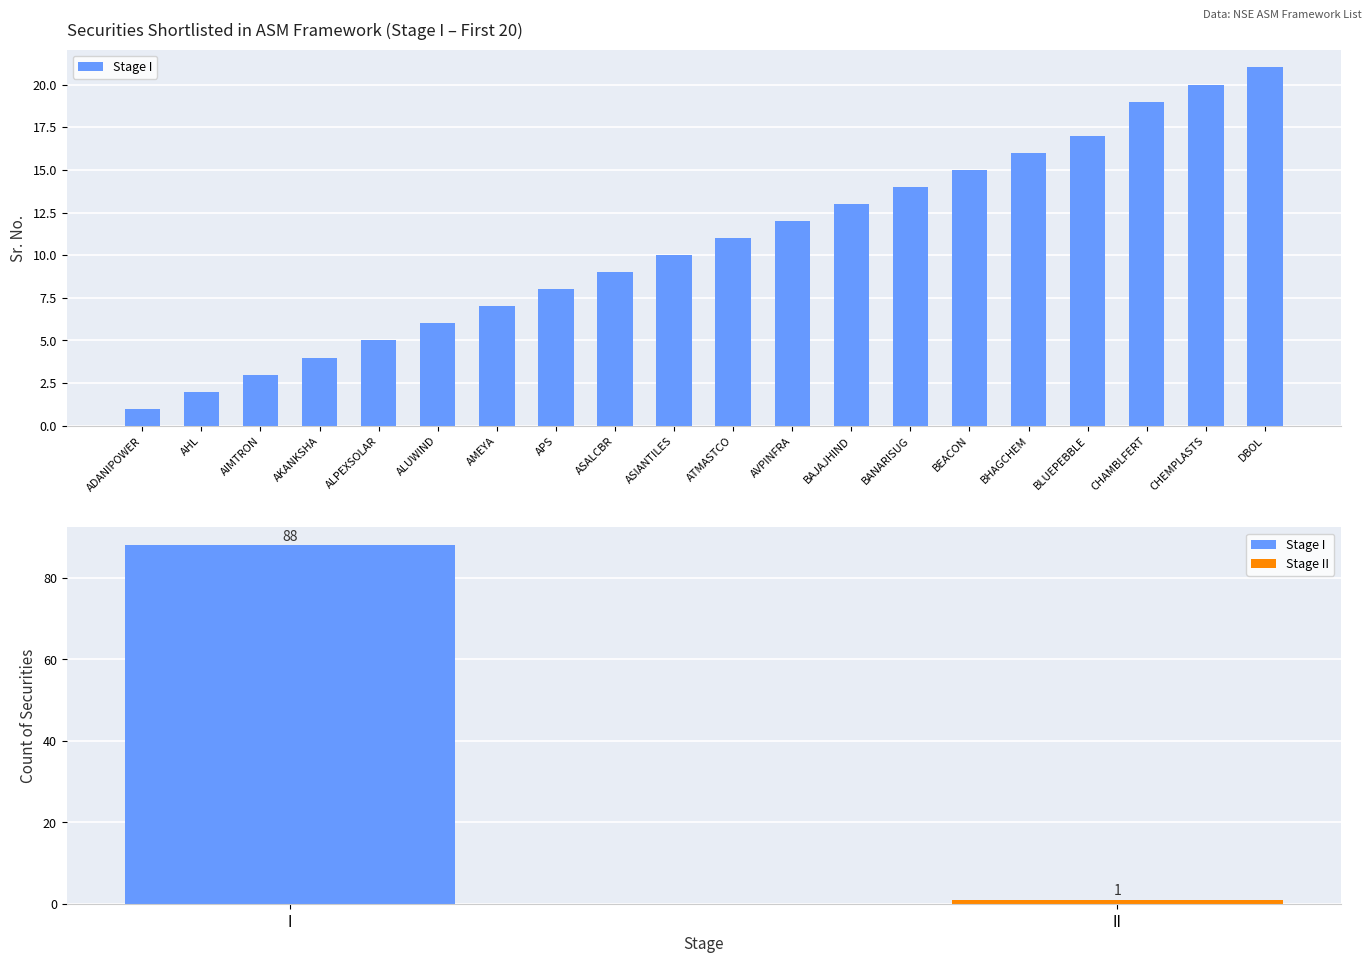

What position from the right is BHAGCHEM?

5